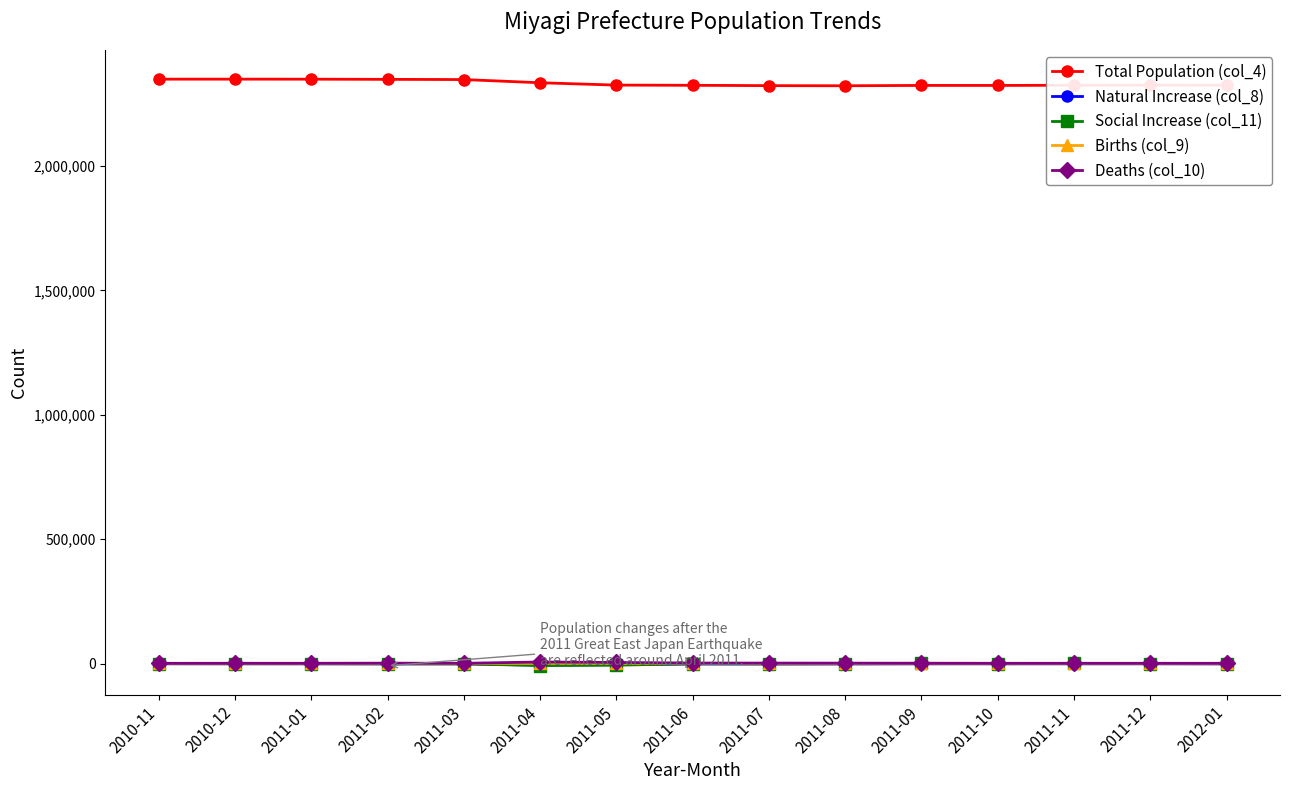

What is the difference between the Natural Increase (col_8) values at 2011-10 and 2011-08?

707